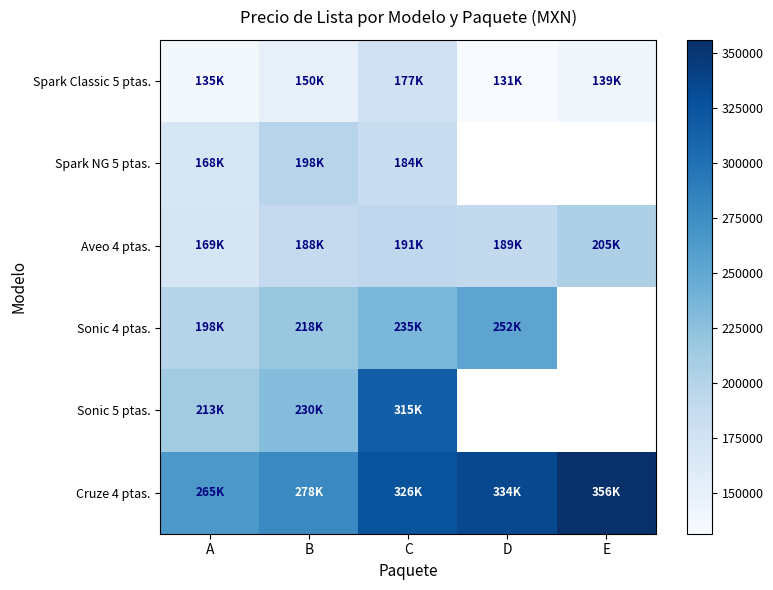

Which series has the widest spread of values?

Sonic 5 ptas.